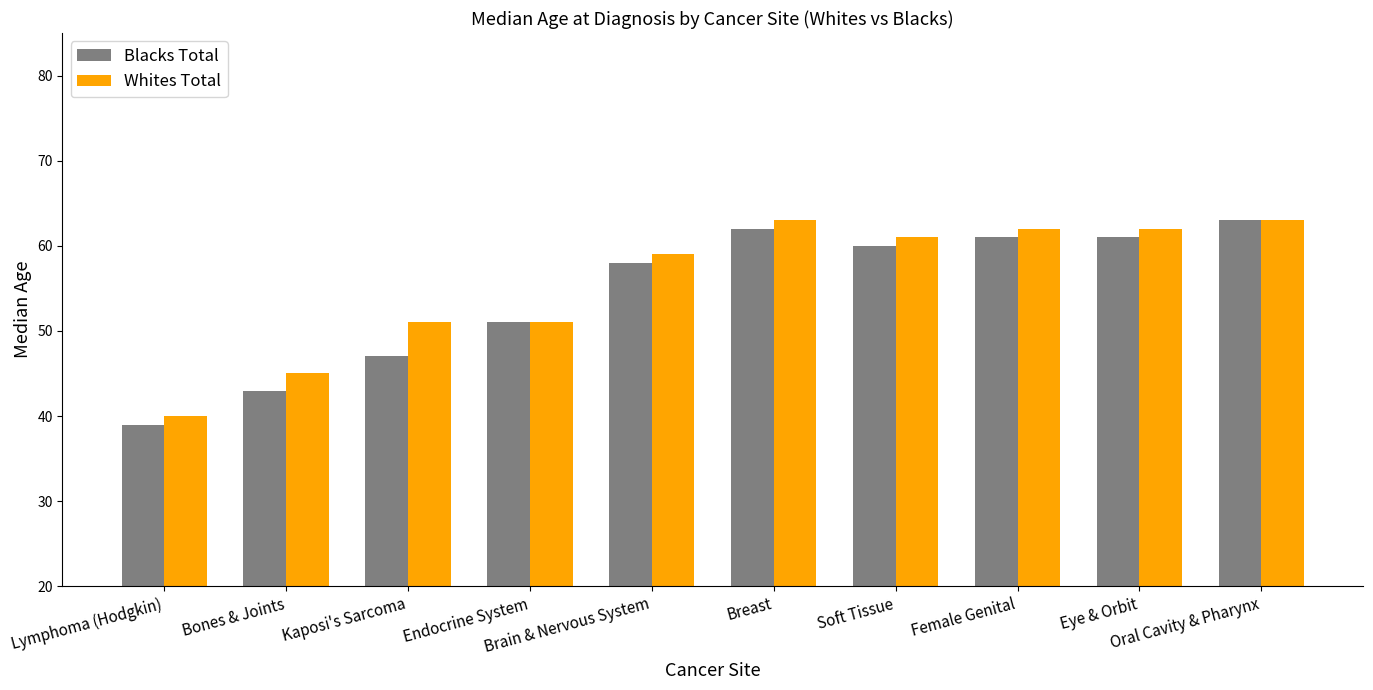

What is the label of the 6th bar from the right?

Brain & Nervous System